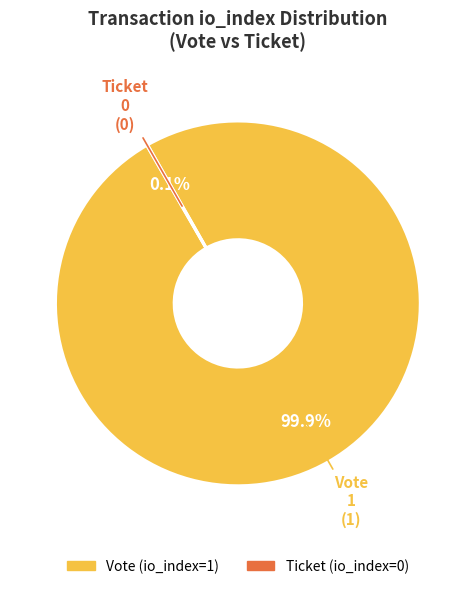

Is Vote (io_index=1) the majority of the pie?

Yes